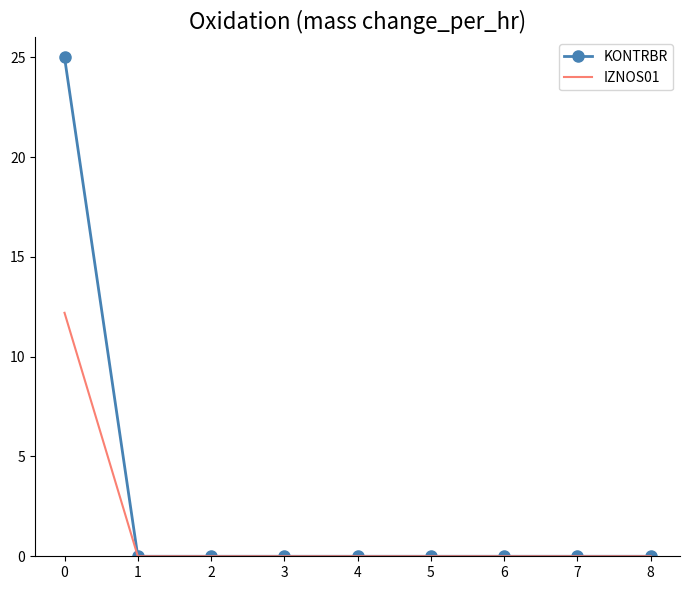

Rank the series by their maximum value, from highest to lowest.

KONTRBR, IZNOS01